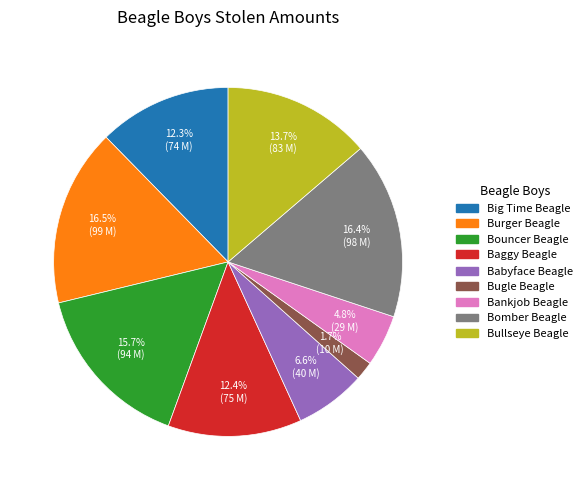

Which category has the smallest portion of the pie?

Bugle Beagle